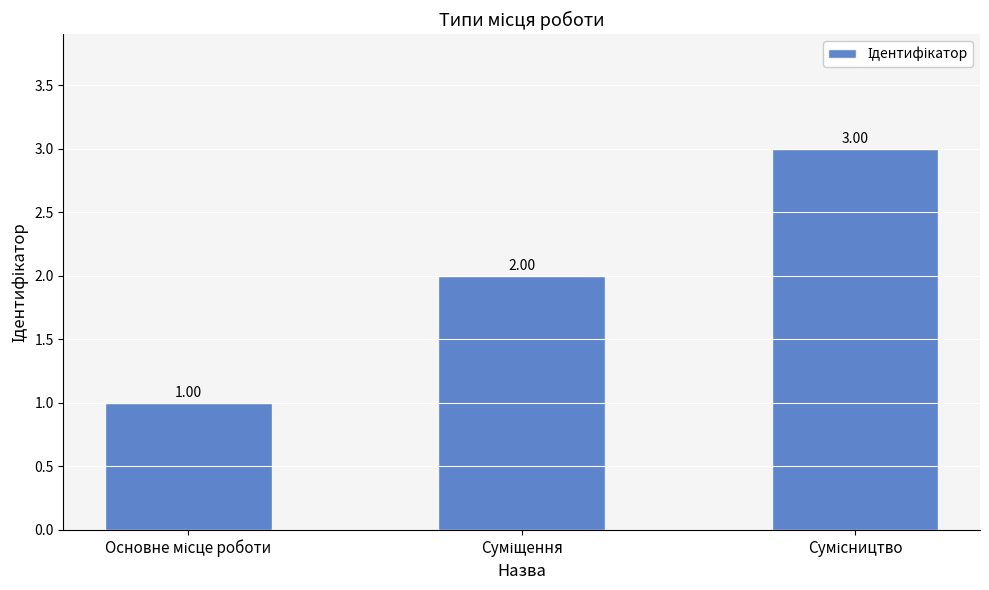

Count the number of categories in the chart.

3